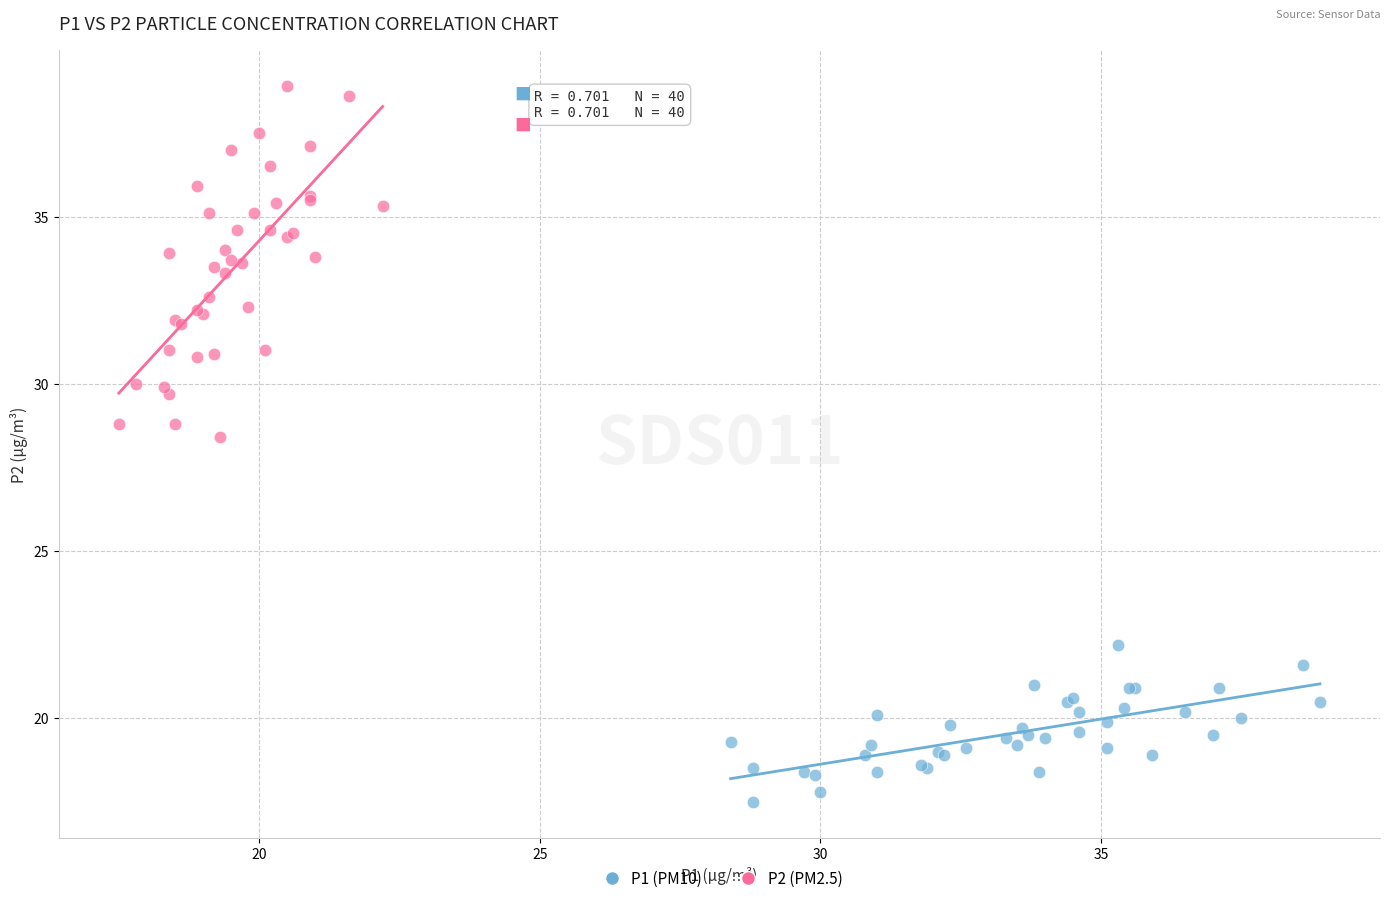

What are all the series names shown in the legend?

P1 (PM10), P2 (PM2.5)